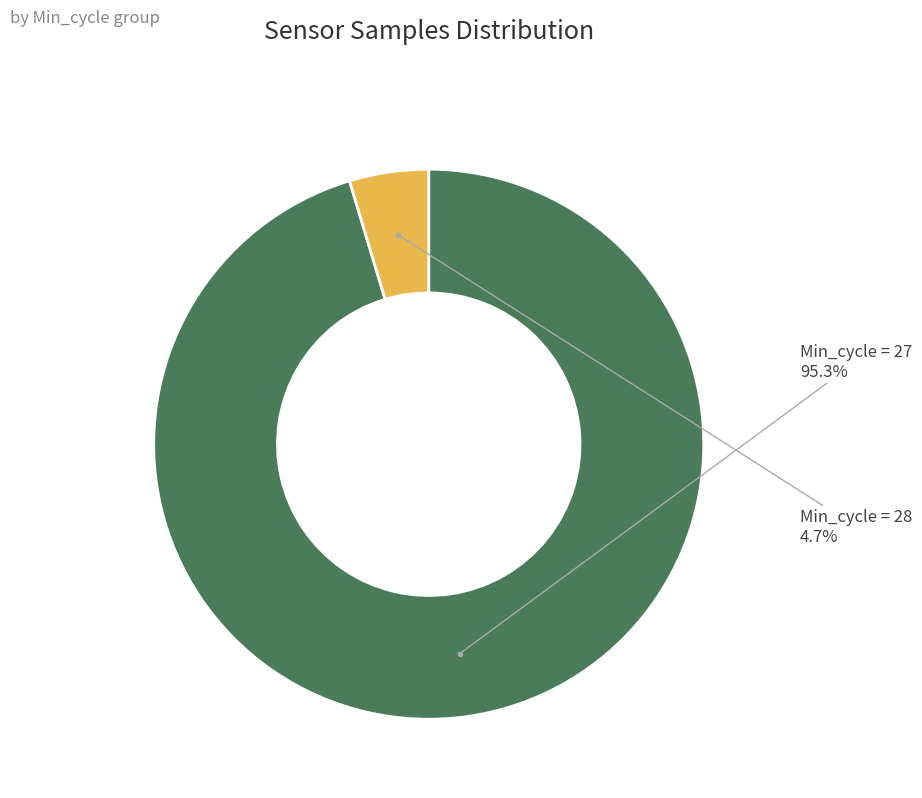

Which slice represents more than half of the pie?

Min_cycle = 27